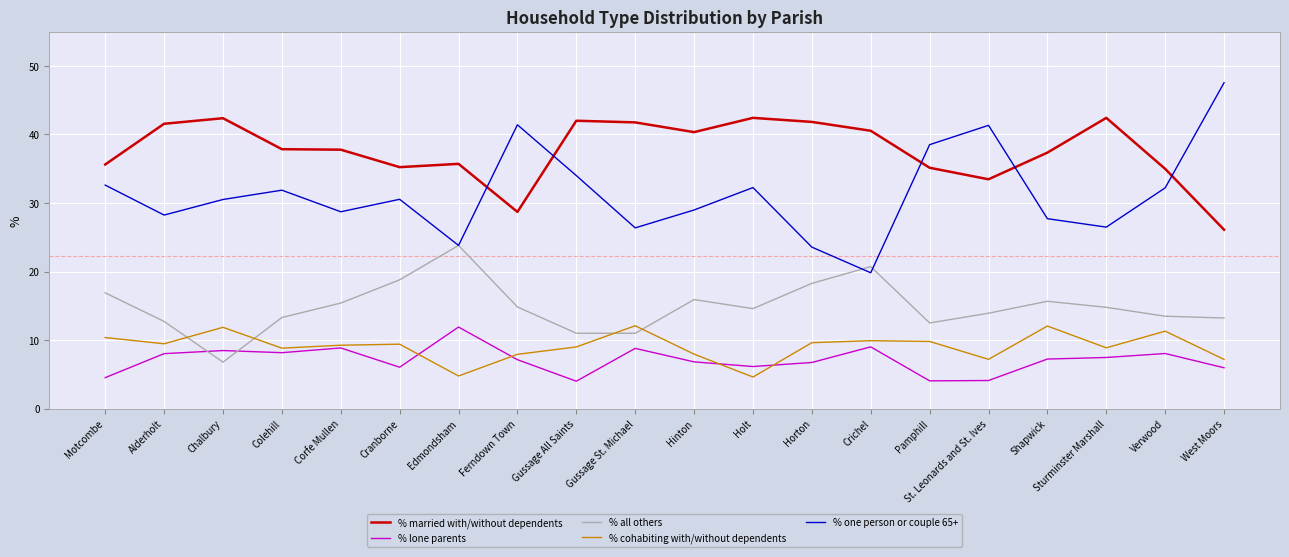

Does the chart display data point markers on the line(s)?

No